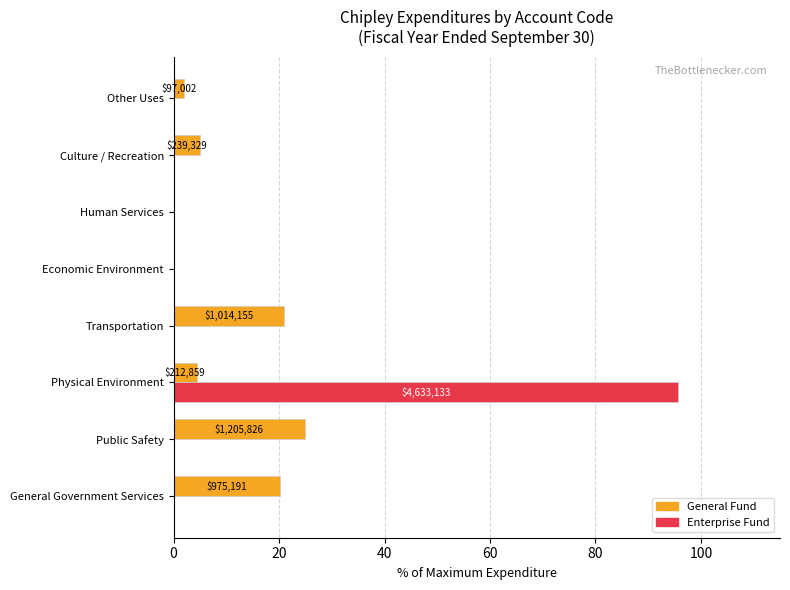

At which category is the sum across all series the highest?

Physical Environment